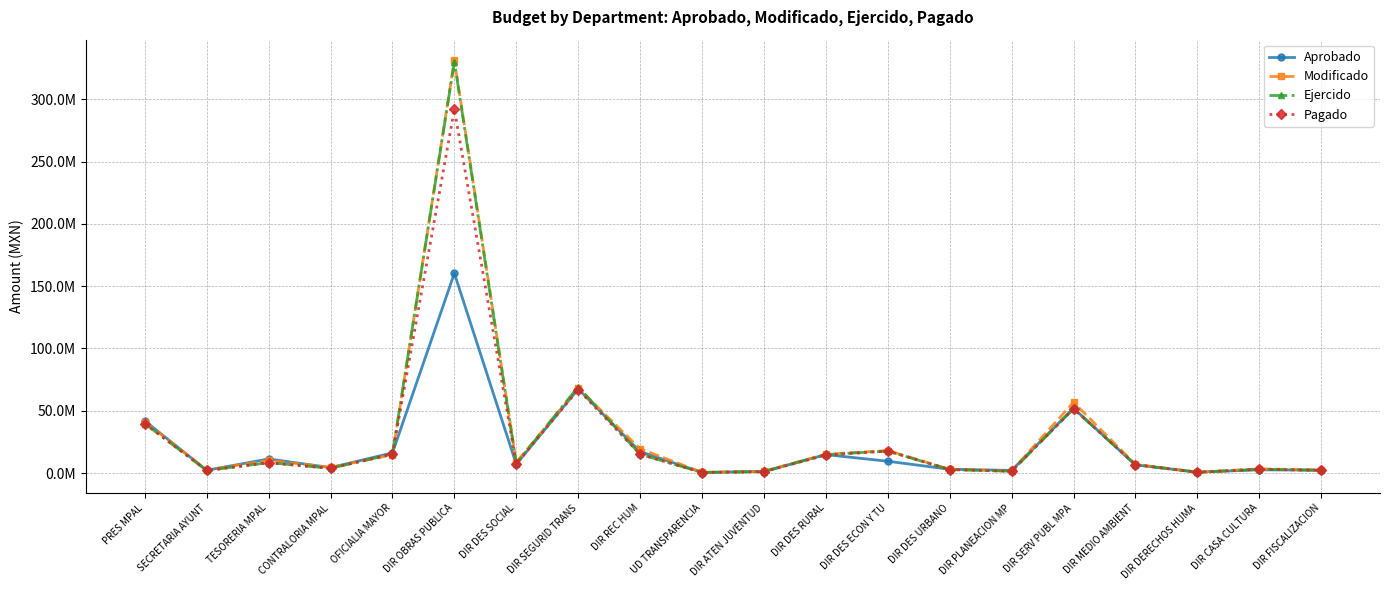

Reading left to right, transcribe all the data shown in this chart.

Aprobado: PRES MPAL=41971354.3	SECRETARIA AYUNT=2278968.2	TESORERIA MPAL=11396087.7	CONTRALORIA MPAL=4401684.8	OFICIALIA MAYOR=16251754.1	DIR OBRAS PUBLICA=160336908.3	DIR DES SOCIAL=7138783.7	DIR SEGURID TRANS=67477788.1	DIR REC HUM=17253096.6	UD TRANSPARENCIA=585409.7	DIR ATEN JUVENTUD=1416790.7	DIR DES RURAL=14859168.7	DIR DES ECON Y TU=9539616.9	DIR DES URBANO=3107970.4	DIR PLANEACION MP=2173760.2	DIR SERV PUBL MPA=52080863.2	DIR MEDIO AMBIENT=6620782.0	DIR DERECHOS HUMA=807368.9	DIR CASA CULTURA=2646825.2	DIR FISCALIZACION=2436783.9
Modificado: PRES MPAL=41207609.3	SECRETARIA AYUNT=2541573.4	TESORERIA MPAL=10264911.0	CONTRALORIA MPAL=4623235.5	OFICIALIA MAYOR=14653736.7	DIR OBRAS PUBLICA=331221652.2	DIR DES SOCIAL=8686199.8	DIR SEGURID TRANS=68264243.6	DIR REC HUM=19497481.0	UD TRANSPARENCIA=640909.7	DIR ATEN JUVENTUD=1518302.9	DIR DES RURAL=15153207.3	DIR DES ECON Y TU=18126692.0	DIR DES URBANO=3045881.7	DIR PLANEACION MP=1769358.7	DIR SERV PUBL MPA=56787871.9	DIR MEDIO AMBIENT=7058163.5	DIR DERECHOS HUMA=813368.9	DIR CASA CULTURA=3404935.4	DIR FISCALIZACION=2563203.9
Ejercido: PRES MPAL=39758859.7	SECRETARIA AYUNT=2136073.0	TESORERIA MPAL=8429844.8	CONTRALORIA MPAL=3868383.6	OFICIALIA MAYOR=15339187.8	DIR OBRAS PUBLICA=329981420.6	DIR DES SOCIAL=7633443.8	DIR SEGURID TRANS=69282778.7	DIR REC HUM=15125157.9	UD TRANSPARENCIA=507518.0	DIR ATEN JUVENTUD=1172897.8	DIR DES RURAL=14942871.2	DIR DES ECON Y TU=17700229.6	DIR DES URBANO=2871737.8	DIR PLANEACION MP=1493623.1	DIR SERV PUBL MPA=51704789.0	DIR MEDIO AMBIENT=6817404.1	DIR DERECHOS HUMA=692050.9	DIR CASA CULTURA=3120287.3	DIR FISCALIZACION=2213019.4
Pagado: PRES MPAL=39758859.7	SECRETARIA AYUNT=2136073.0	TESORERIA MPAL=8317767.5	CONTRALORIA MPAL=3868383.6	OFICIALIA MAYOR=15339187.8	DIR OBRAS PUBLICA=291899568.4	DIR DES SOCIAL=7473769.8	DIR SEGURID TRANS=67023466.5	DIR REC HUM=15125157.9	UD TRANSPARENCIA=507518.0	DIR ATEN JUVENTUD=1172897.8	DIR DES RURAL=14455748.7	DIR DES ECON Y TU=17700229.6	DIR DES URBANO=2871737.8	DIR PLANEACION MP=1493623.1	DIR SERV PUBL MPA=51704789.0	DIR MEDIO AMBIENT=6817404.1	DIR DERECHOS HUMA=692050.9	DIR CASA CULTURA=3120287.3	DIR FISCALIZACION=2213019.4